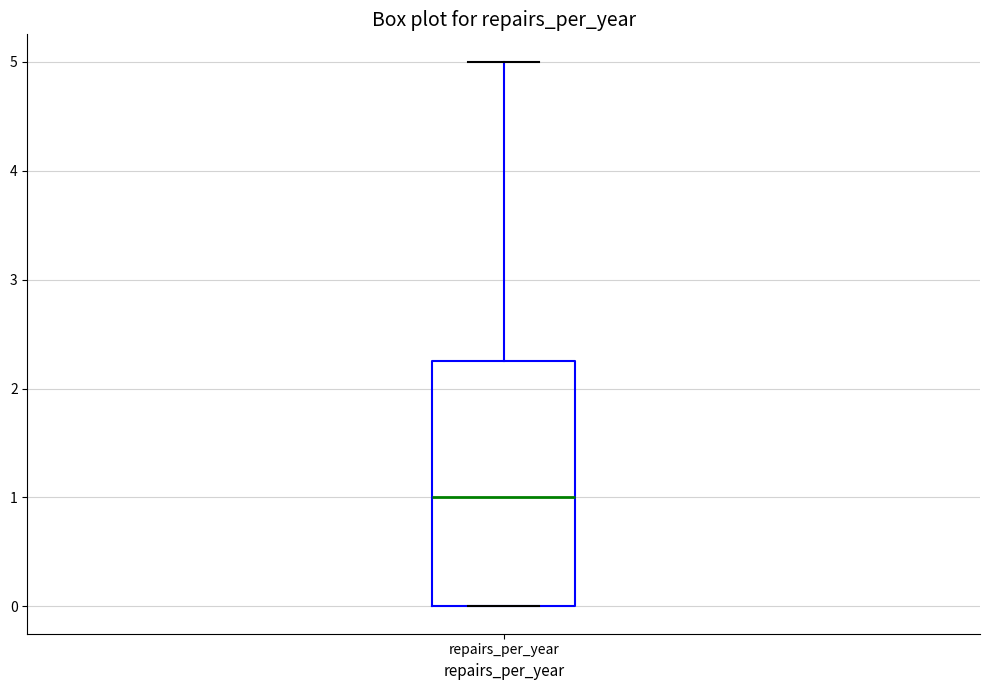

Where does the upper whisker of the box for repairs_per_year end on the y-axis? The values are not printed on the chart, so give them approximately, as read against the axis.

5.0